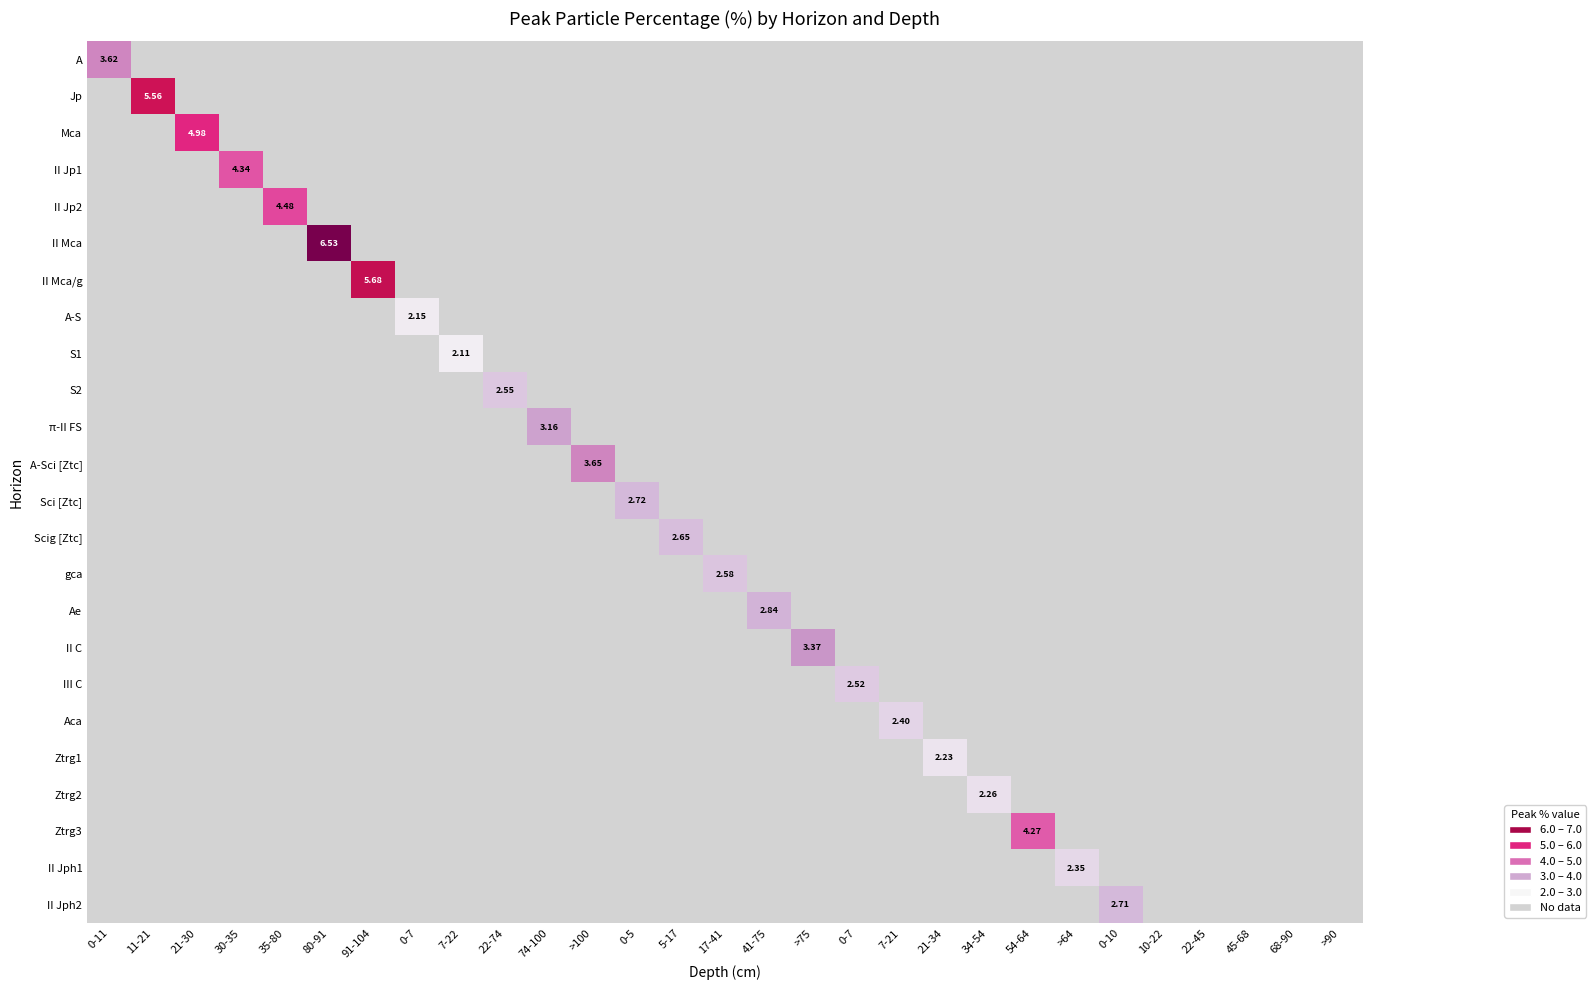

Count the number of categories in the chart.

29